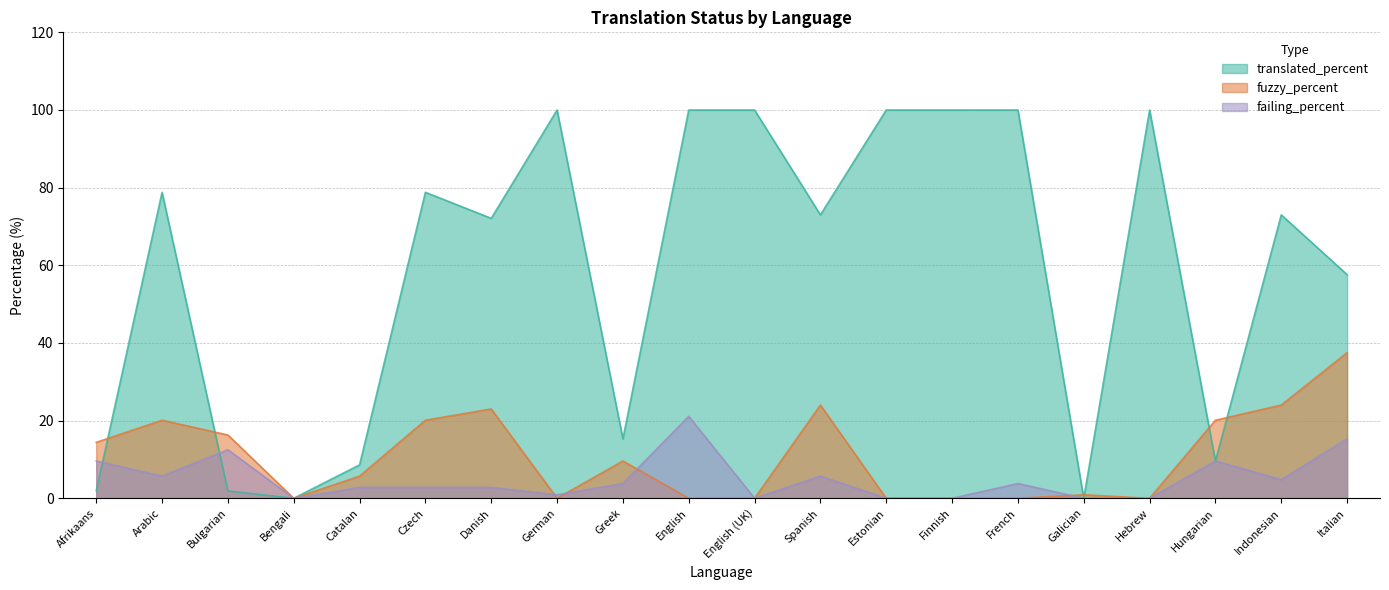

What is the difference between the highest and lowest values at Greek?

11.5